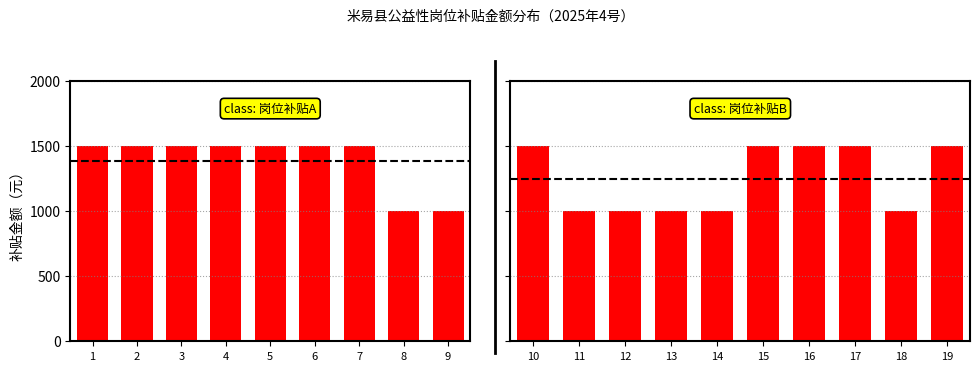

What is the value of the 5th bar from the left?

1500